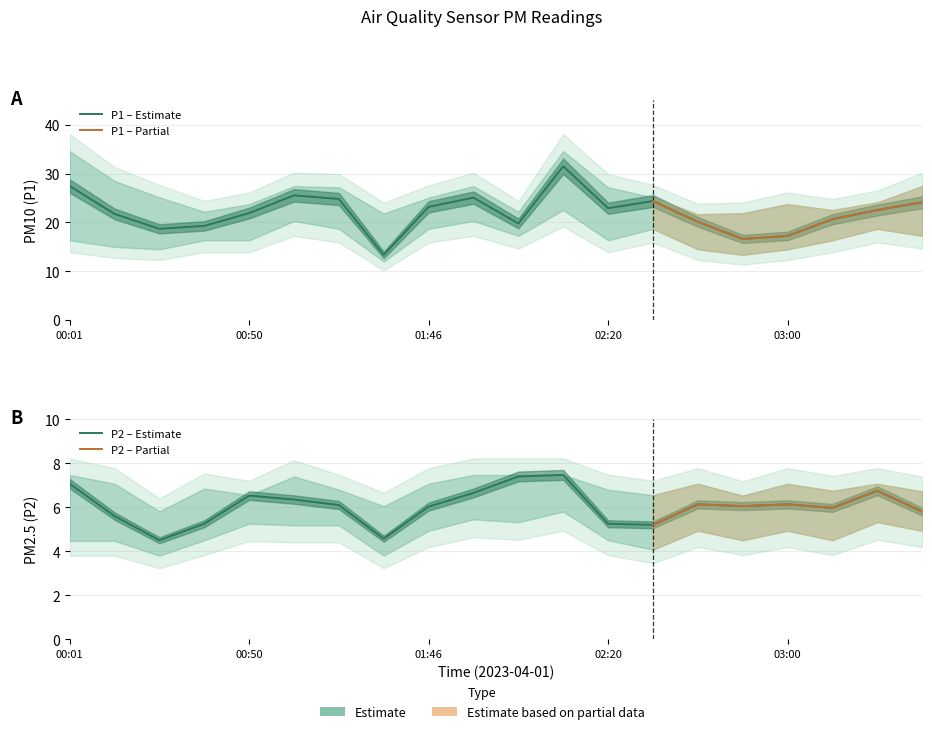

What position from the right is 03:20?

2